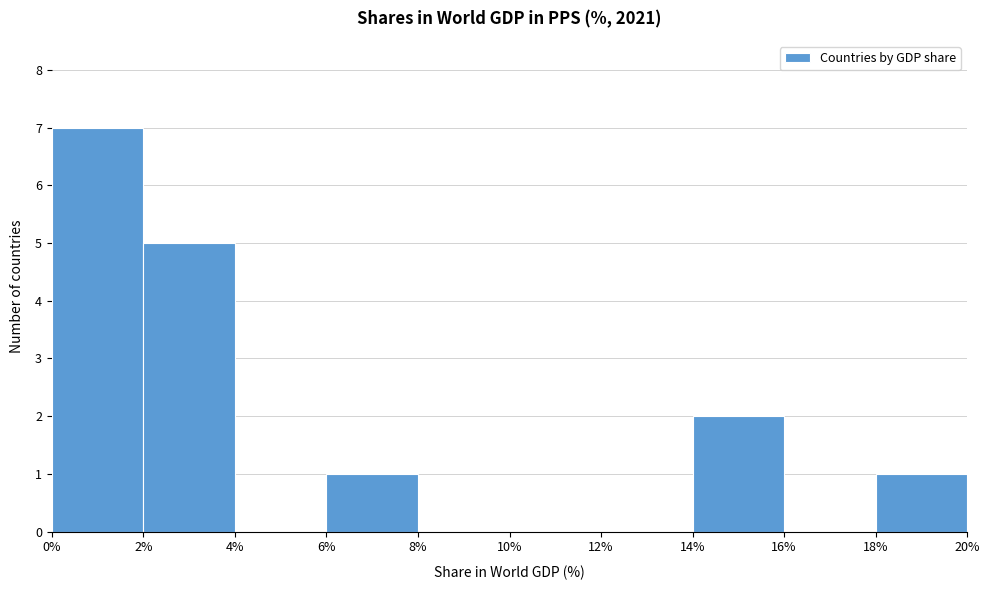

What is the height of the bar covering 14% to 16% on the x-axis? The values are not printed on the chart, so give them approximately, as read against the axis.

2